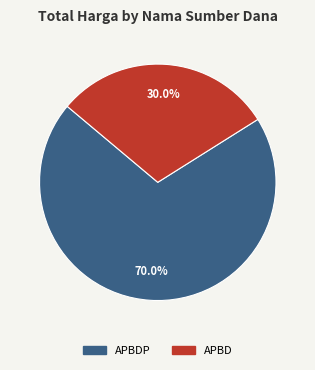

Count the number of slices in the pie.

2